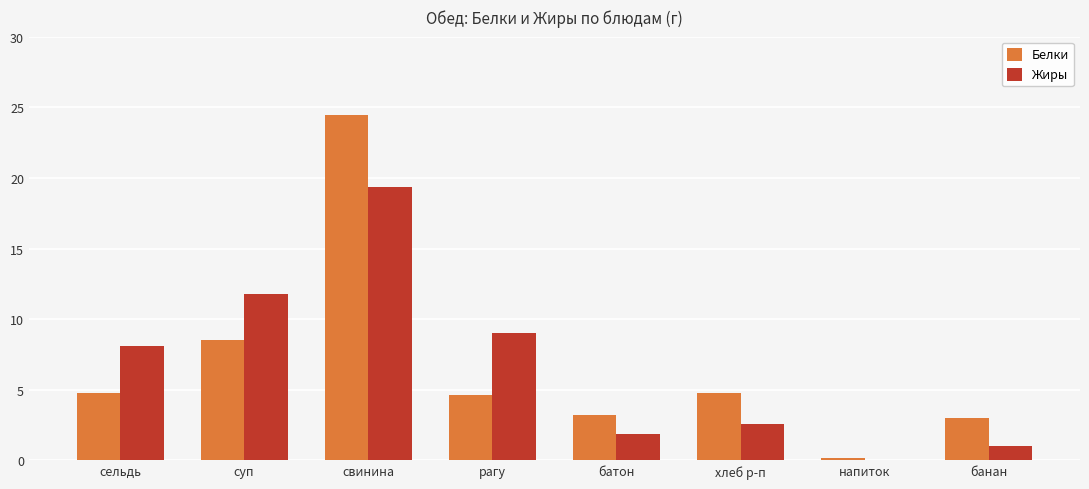

What is the total value across all series at свинина?

43.8